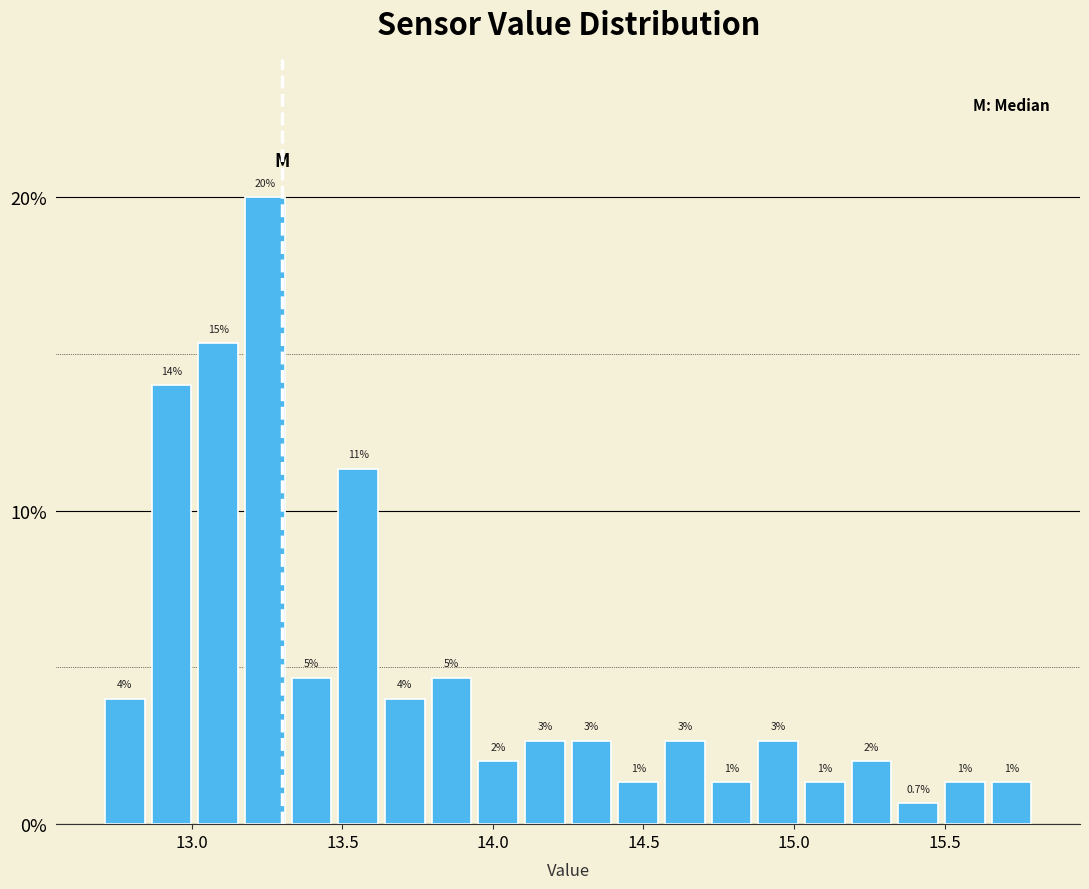

Read against the x-axis, roughly where is the centre of the tallest bar?

13.25